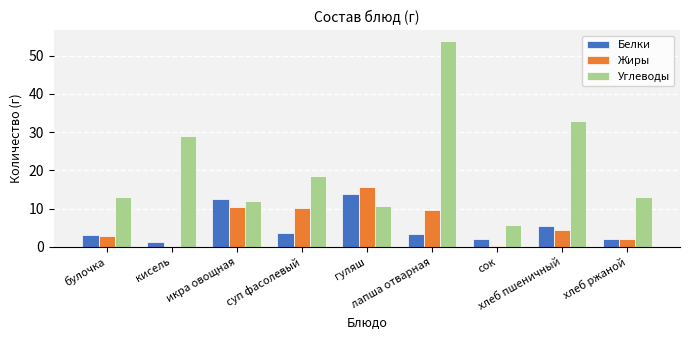

Is the value of Углеводы at икра овощная greater than the value of Белки at сок?

Yes